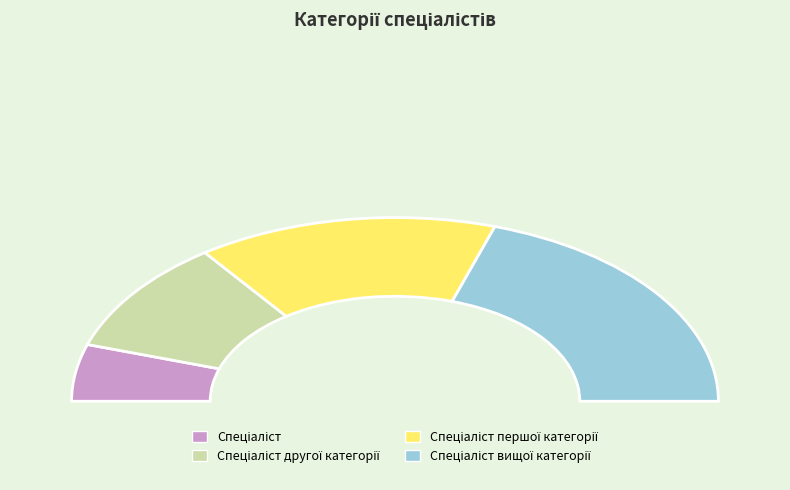

Approximately how many times larger is the value at Спеціаліст першої категорії compared to Спеціаліст вищої категорії?

0.8